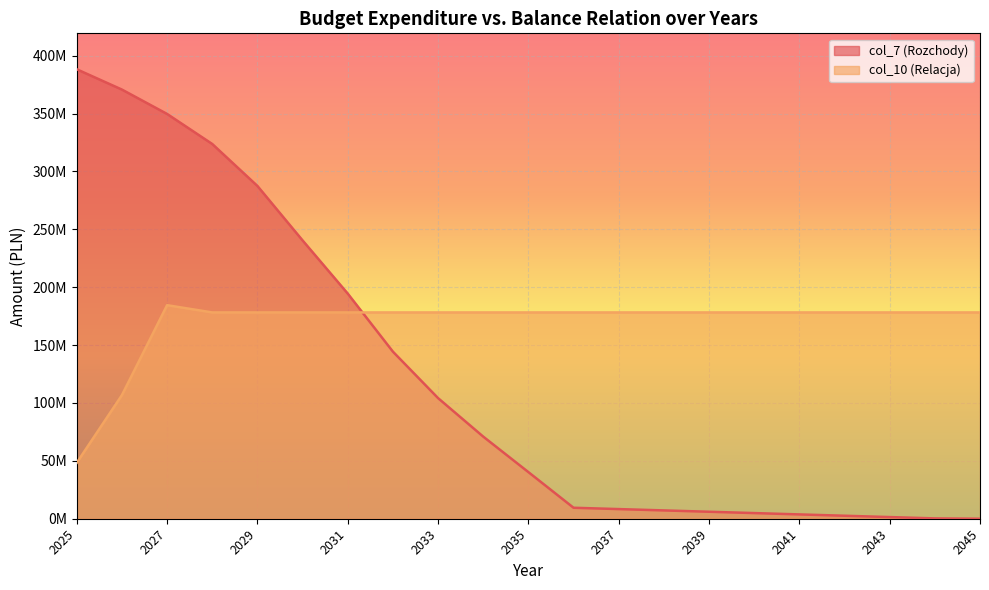

How many interior local peaks does the col_10 (Relacja) series have?

1